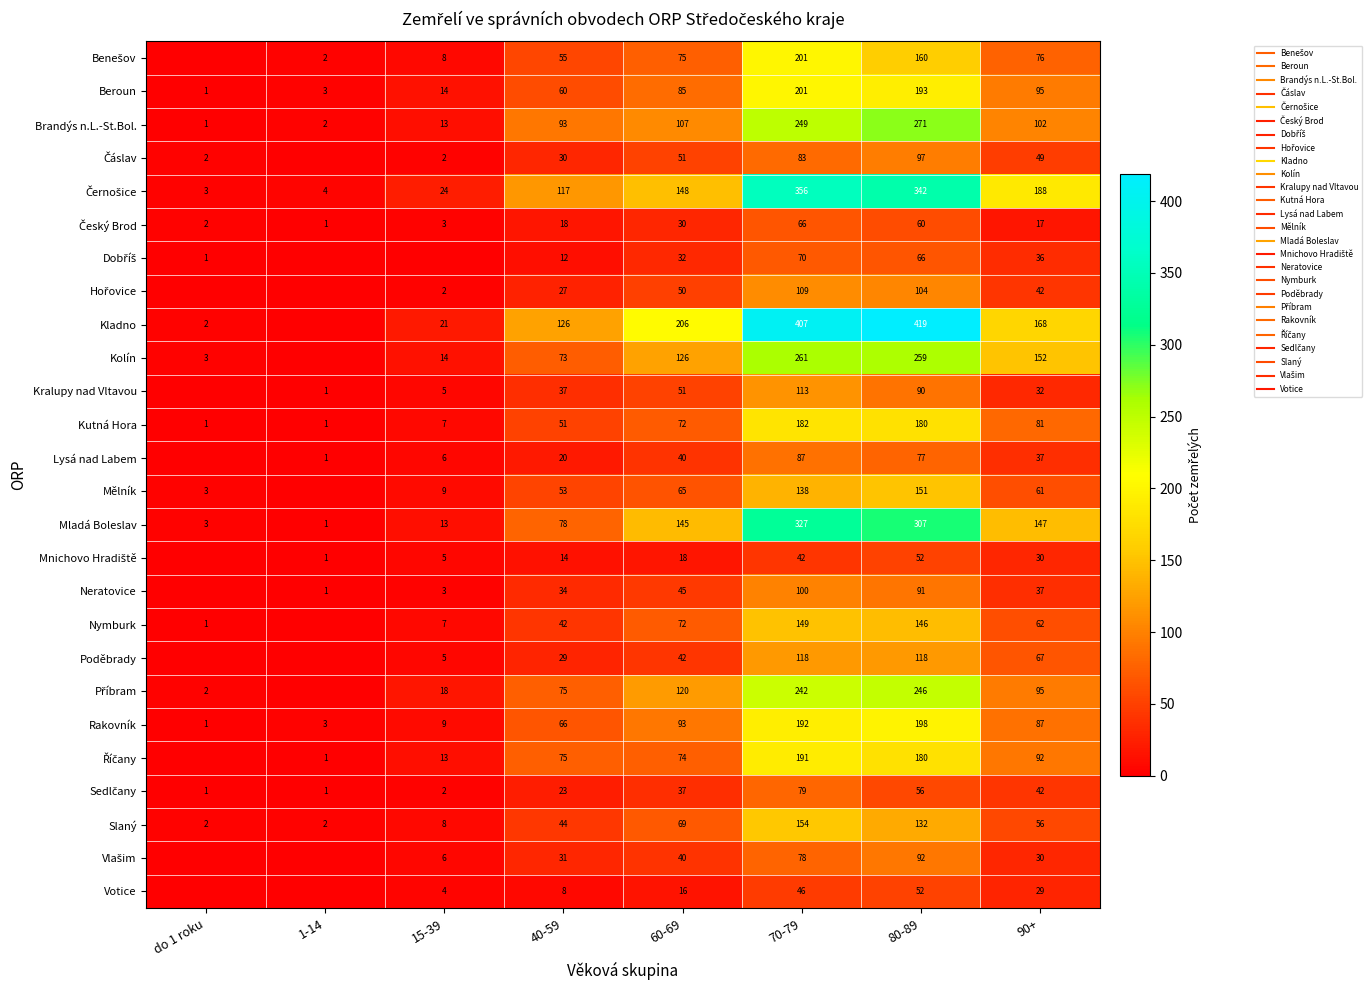

Rank the categories by Říčany value from highest to lowest.

70-79, 80-89, 90+, 40-59, 60-69, 15-39, 1-14, do 1 roku